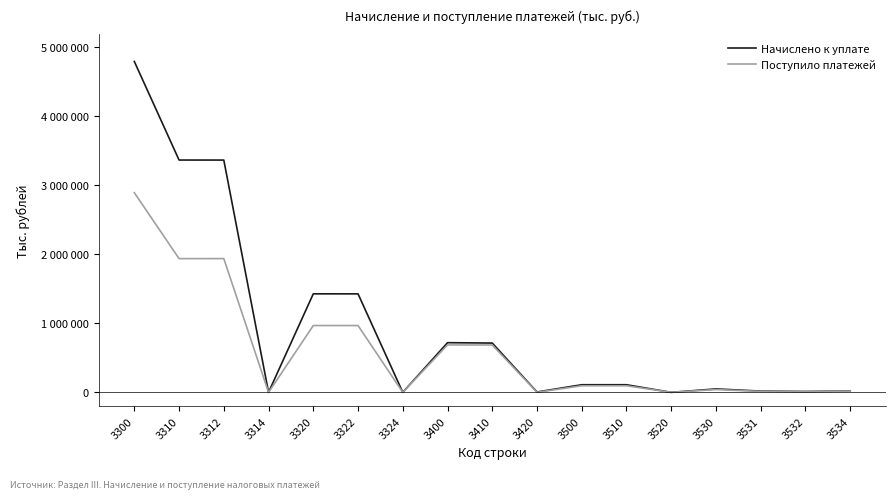

Which series ends up on top after the final intersection of Начислено к уплате and Поступило платежей?

Начислено к уплате